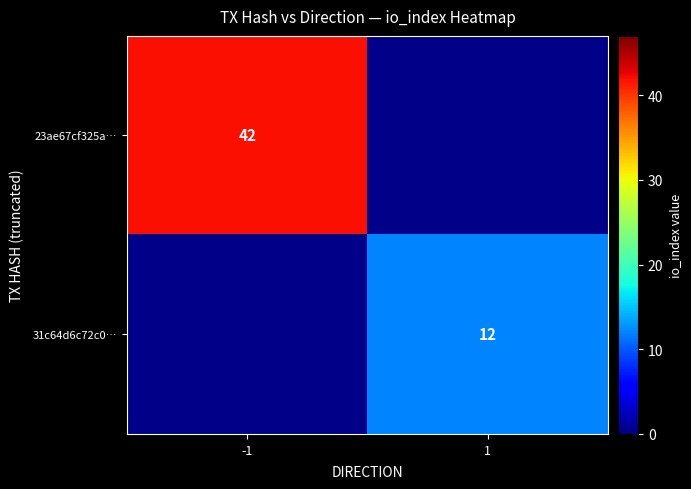

Is it true that 31c64d6c72c0… equals 19.8 at 1?

False